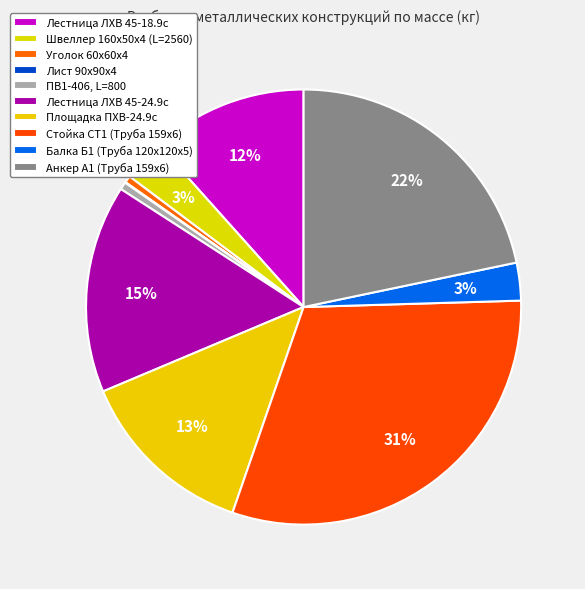

Approximately how many times larger is the value at Лестница ЛХВ 45-24.9с compared to Анкер А1 (Труба 159х6)?

0.7